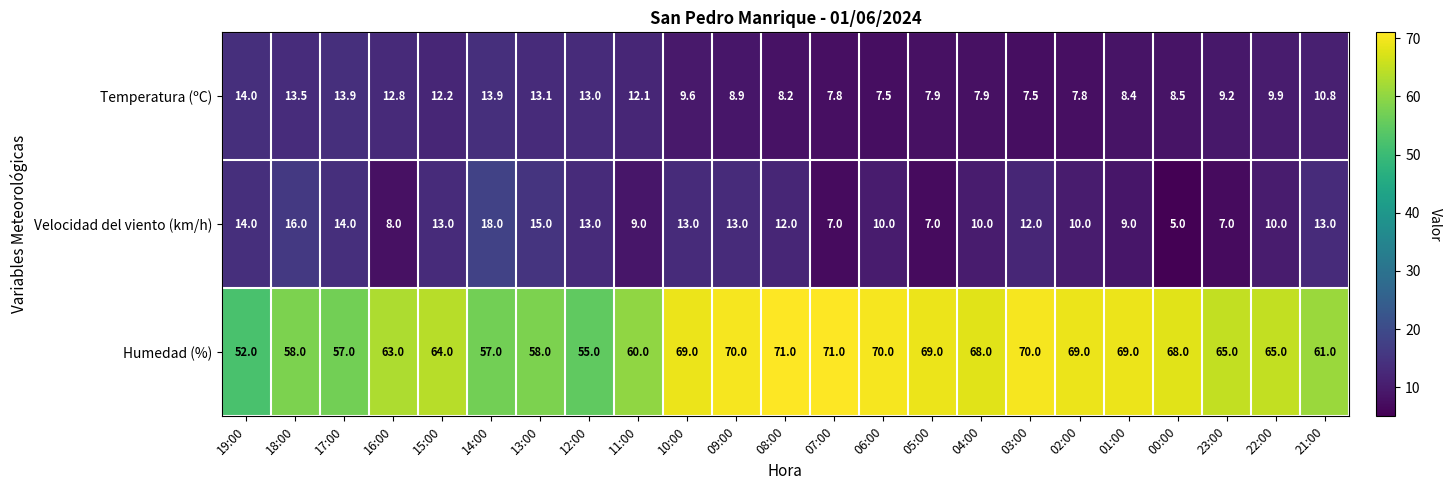

What is the maximum value for Velocidad del viento (km/h)?

18.0